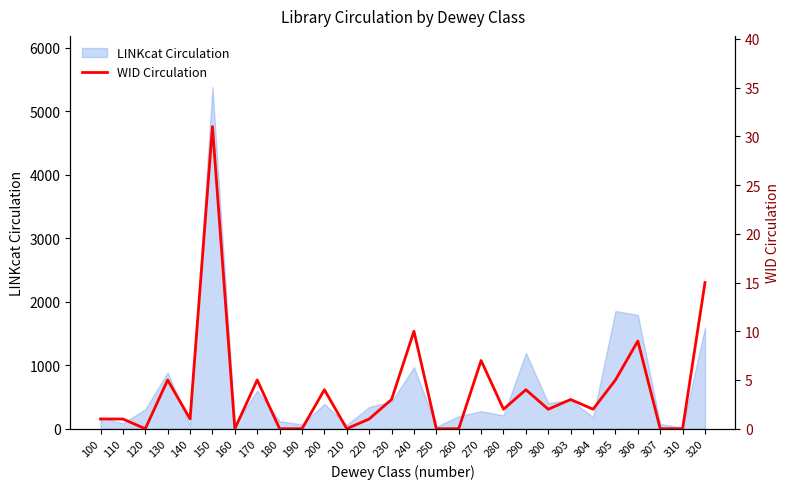

True or false: LINKcat Circulation has a value of 1488 at 130.

False